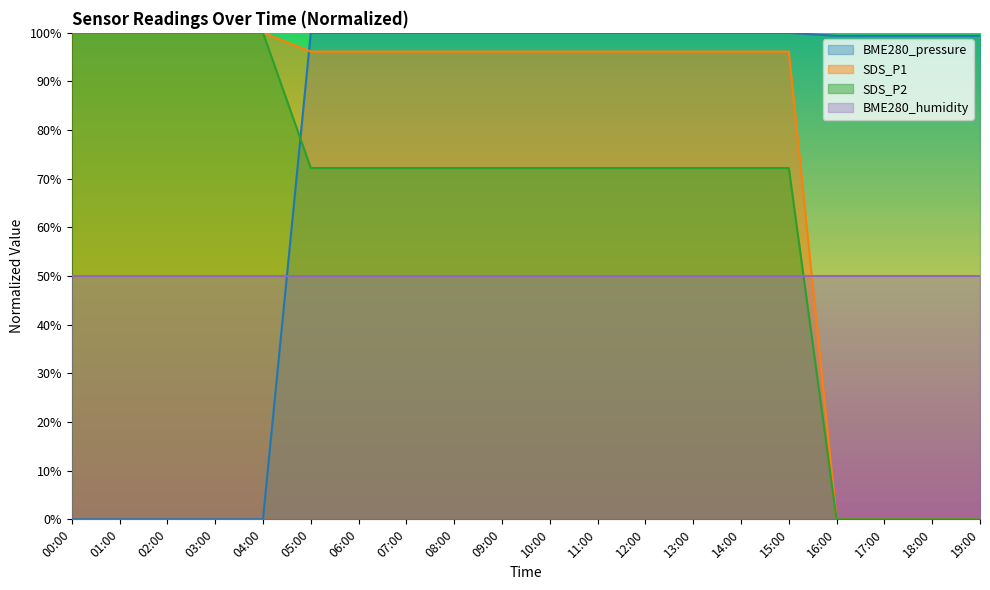

Is it true that BME280_humidity equals 28.7 at 13:00?

False